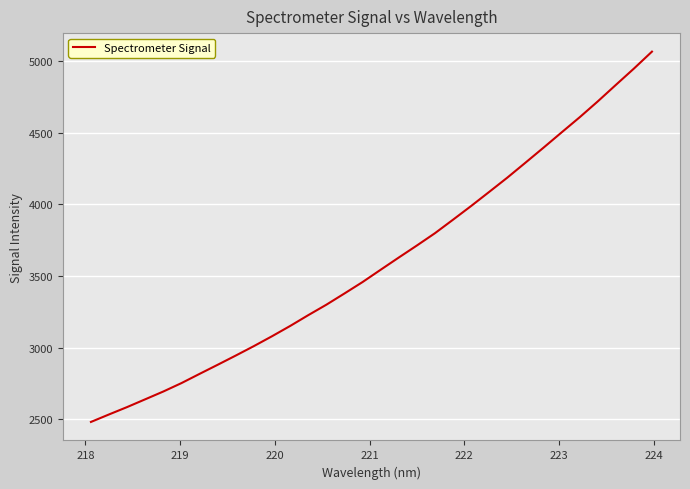

What is the difference between the maximum and minimum values?

2585.1